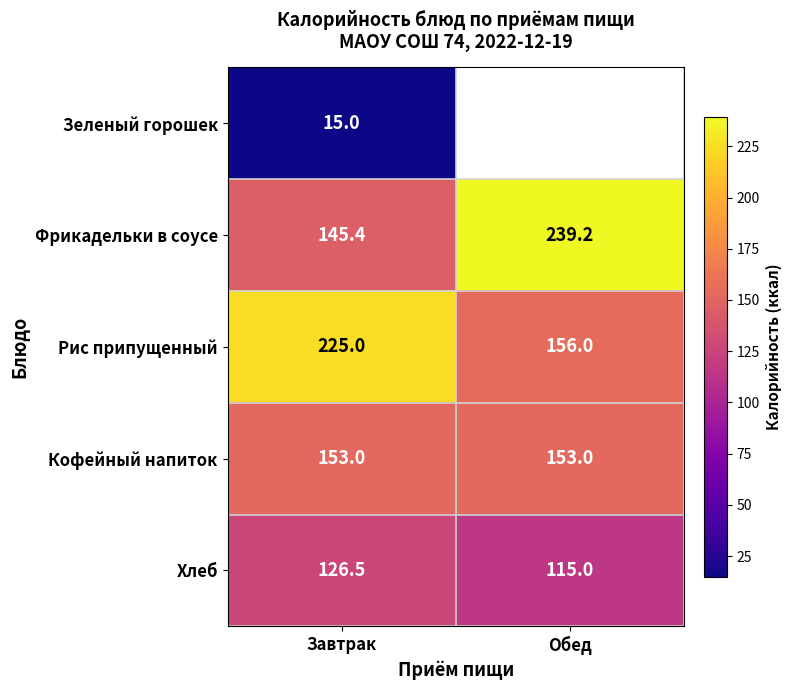

Is the value of Хлеб at Завтрак greater than the value of Фрикадельки в соусе at Обед?

No